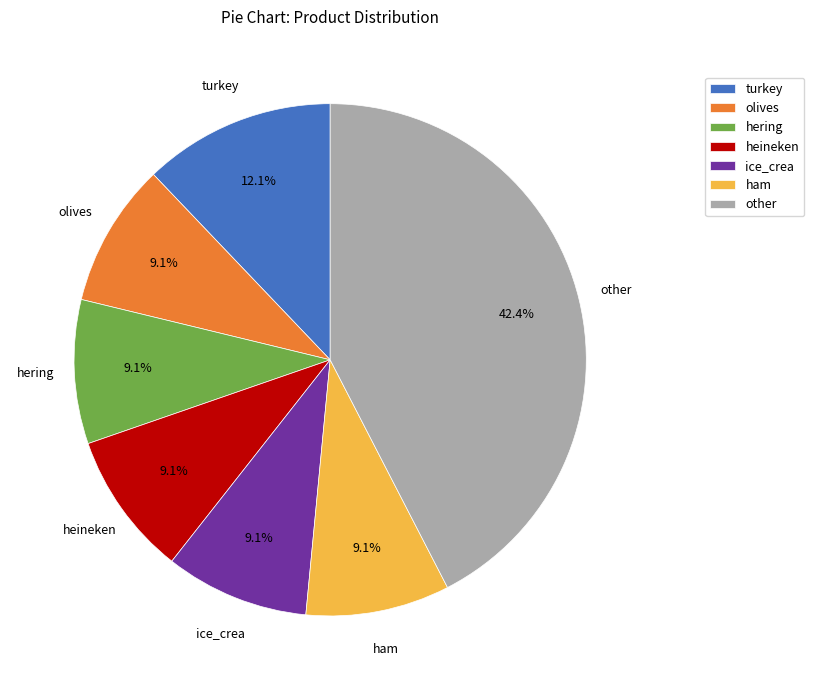

To the nearest percent, what is the difference between the largest and smallest slice percentages?

33%